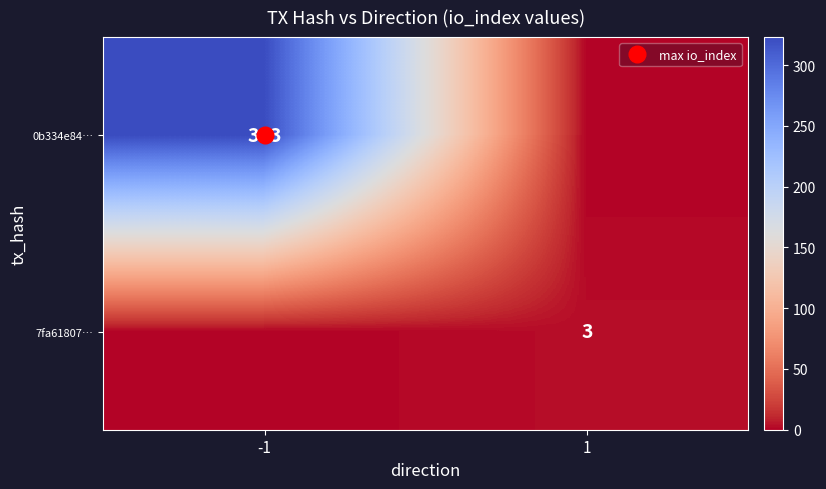

What is the difference between the 0b334e84… values at -1 and 1?

323